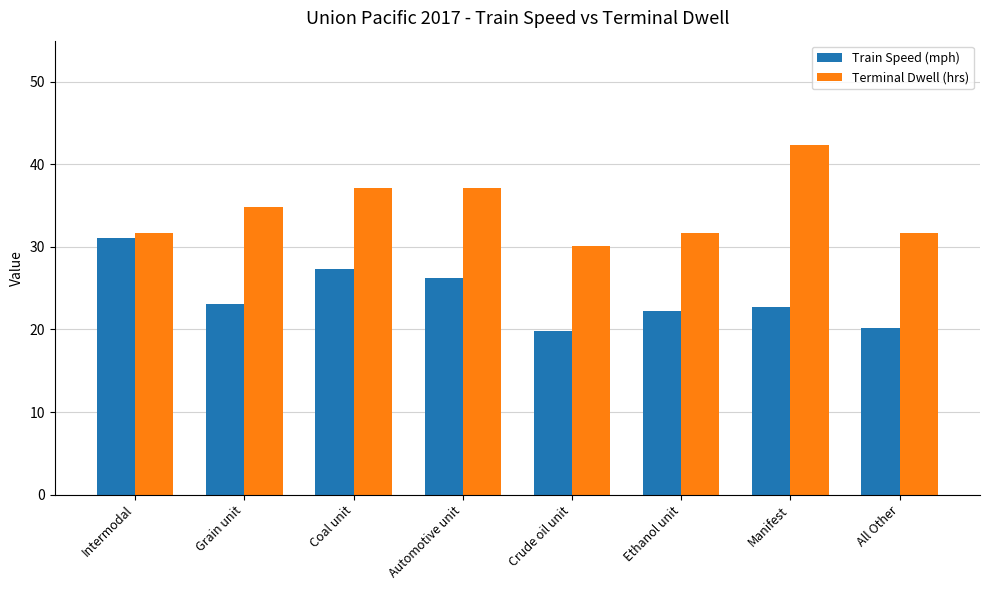

What are all the series names shown in the legend?

Train Speed (mph), Terminal Dwell (hrs)